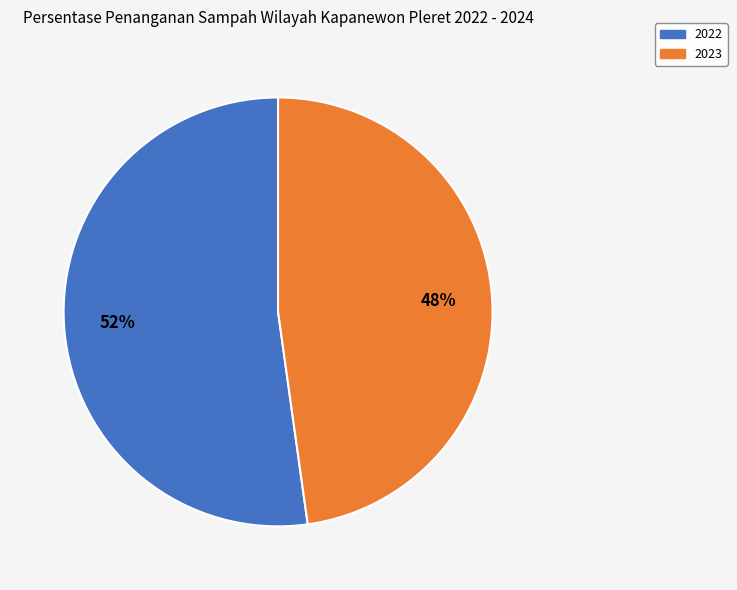

Approximately how many times larger is the value at 2023 compared to 2022?

0.9